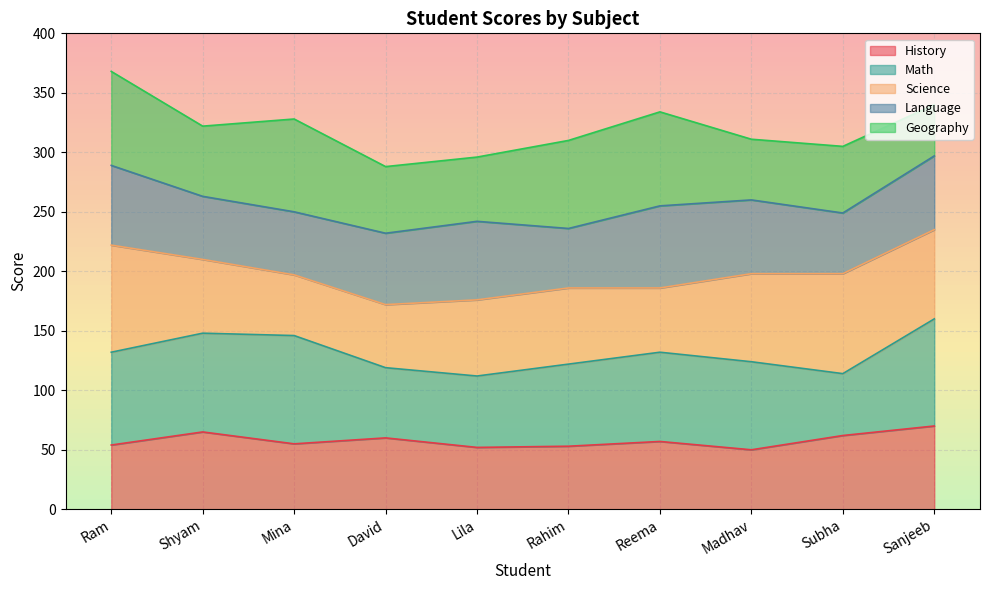

How many values in the Language series exceed 62?

3